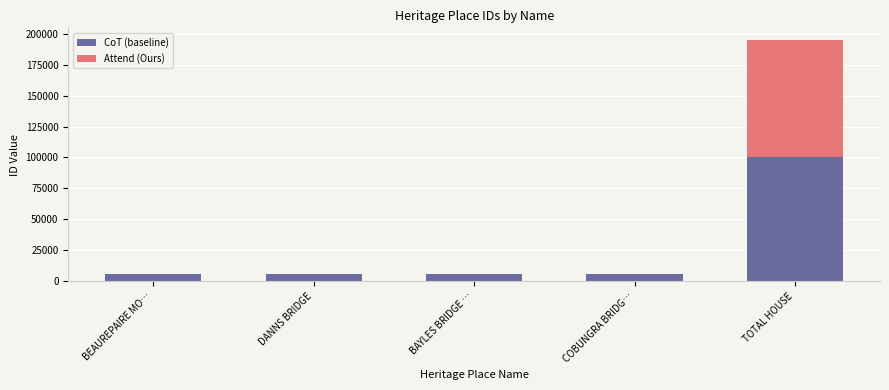

True or false: CoT (baseline) has a value of 5989 at COBUNGRA BRIDG….

True